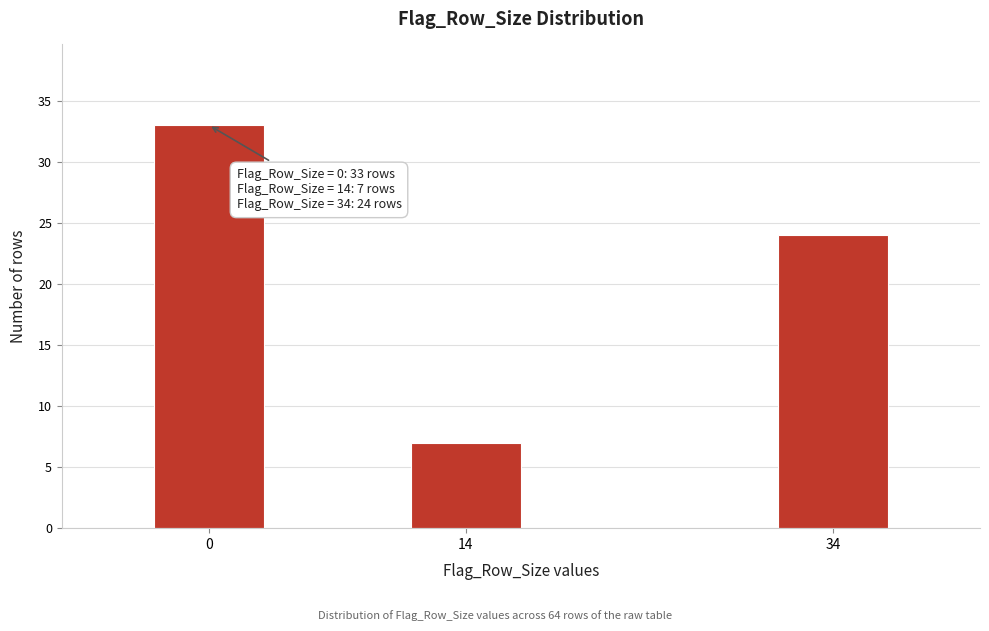

Reading left to right, what are all the values shown in this chart?

0=33	14=7	34=24